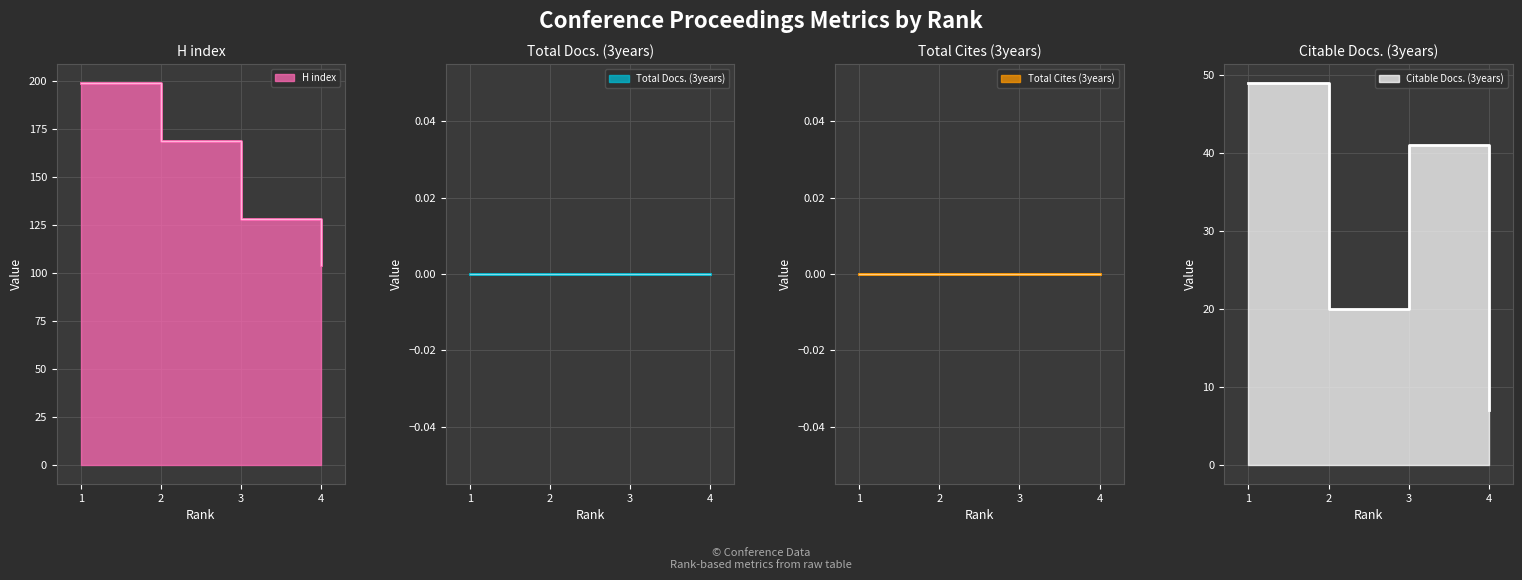

Between 1 and 4, which series saw the biggest shift?

H index